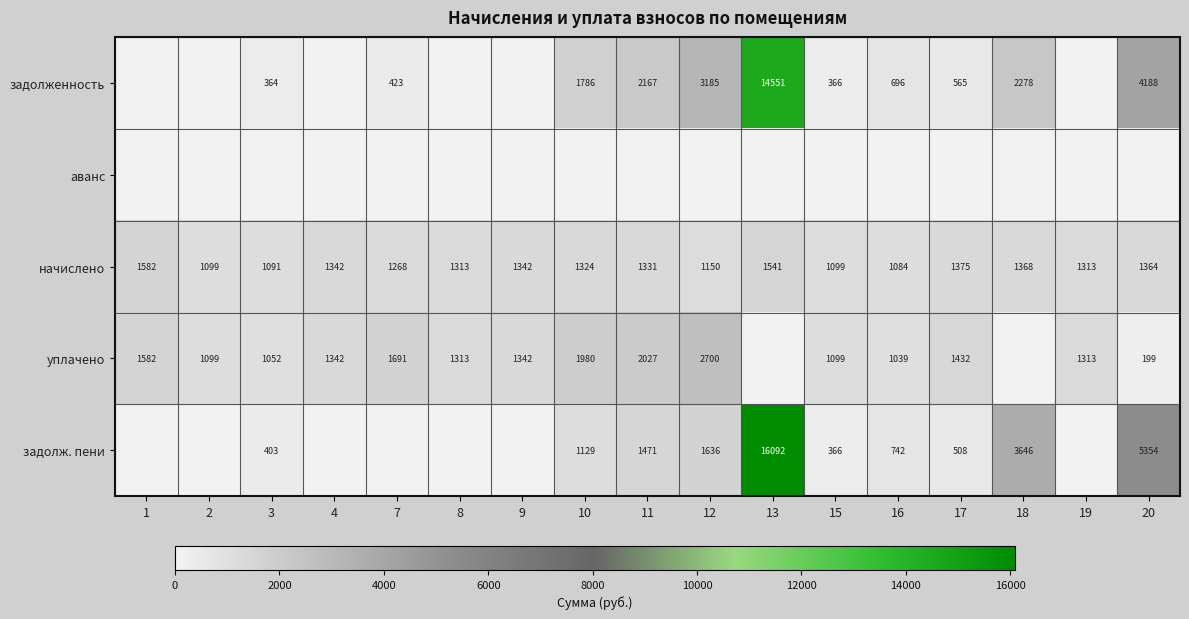

The value of уплачено at 1 is 1582. True or false?

True